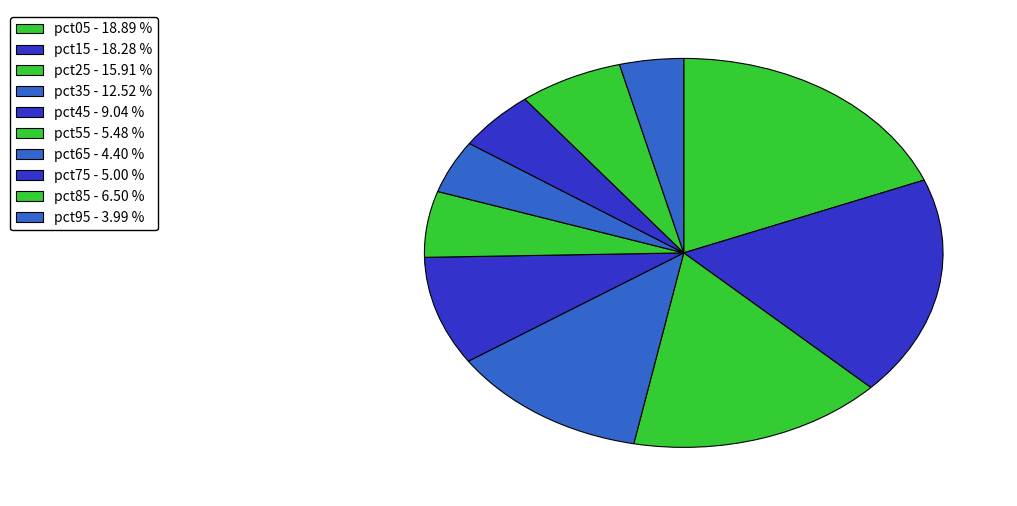

Count the number of slices in the pie.

10